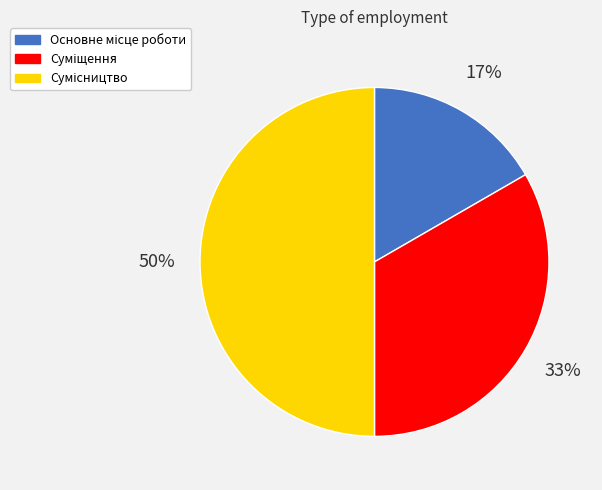

To the nearest percent, what is the average slice percentage?

33%